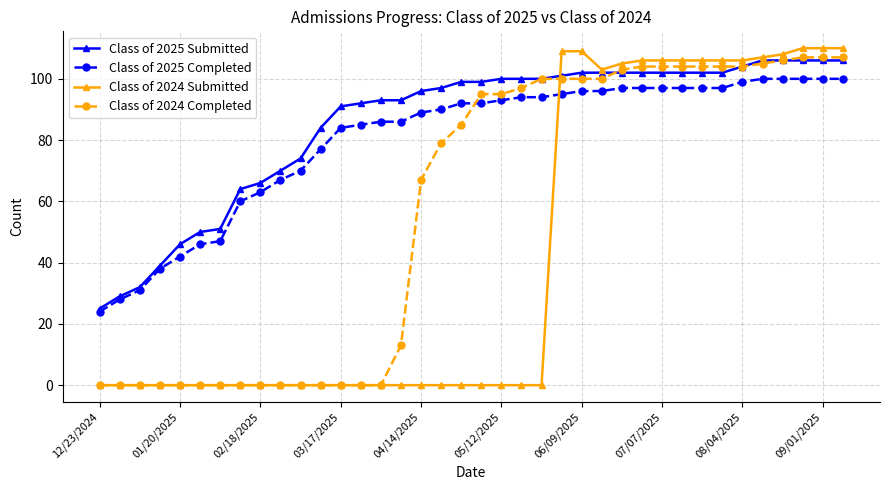

Which series has the largest total across all categories?

Class of 2025 Submitted